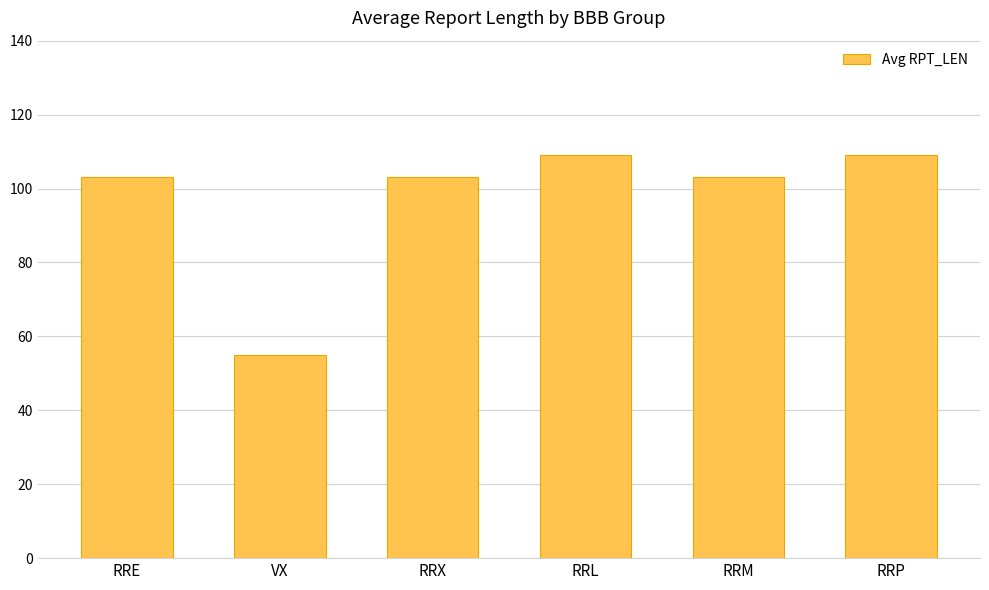

Which label corresponds to the smallest value in the chart?

VX